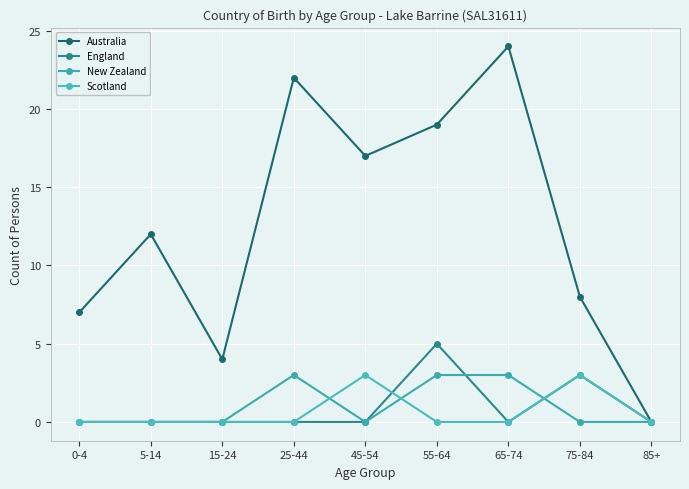

How many data points does each series have?

9